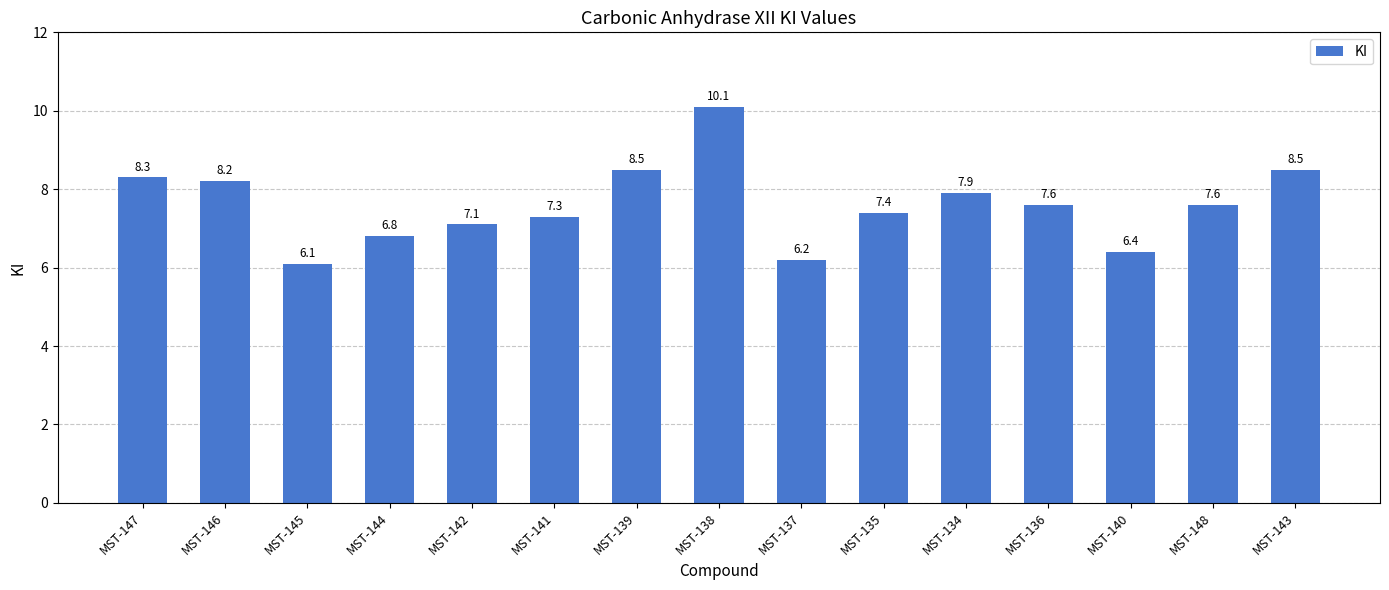

What is the greatest value displayed?

10.1